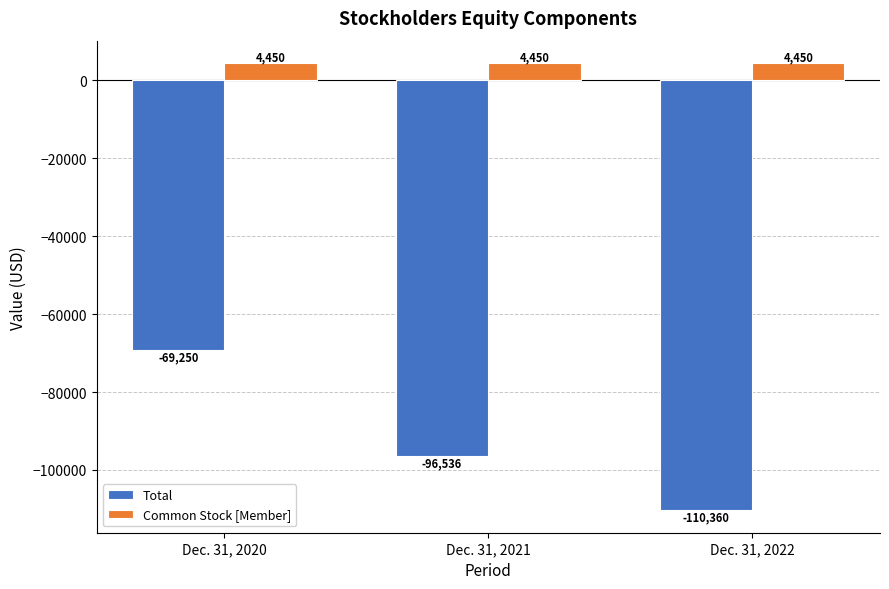

Reading right to left, what are all the values shown in this chart?

Total: -110360	-96536	-69250
Common Stock [Member]: 4450	4450	4450